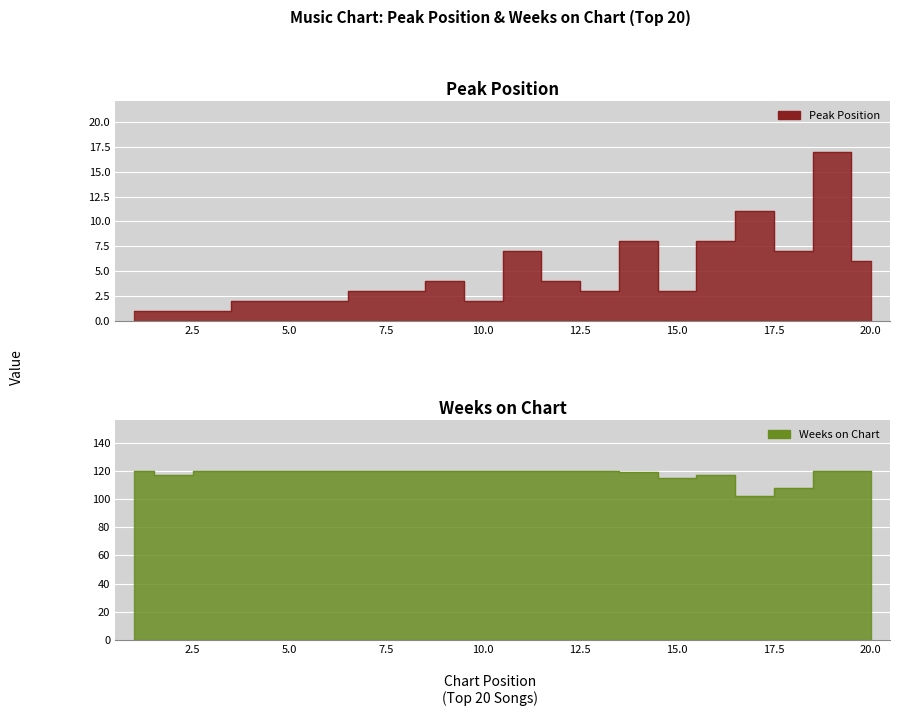

Which label corresponds to the largest value in the chart?

1